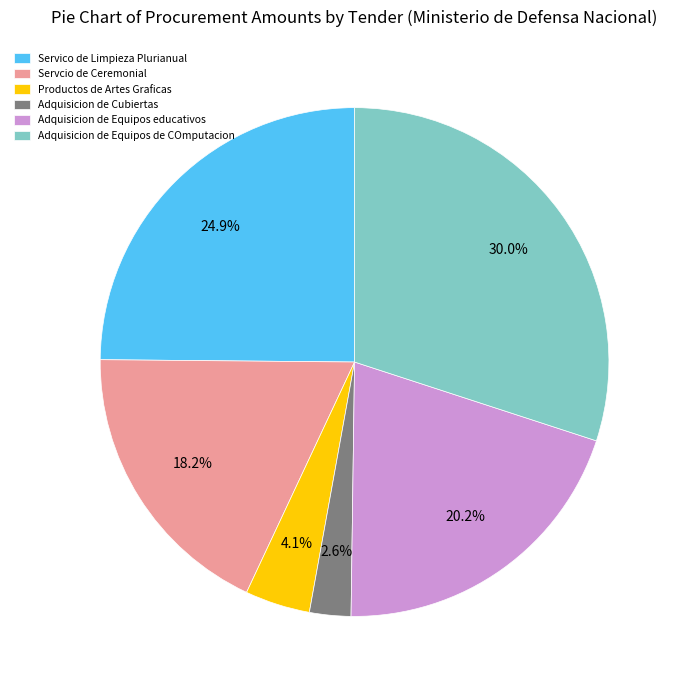

Is it true that Servcio de Ceremonial is 18% of the pie?

True